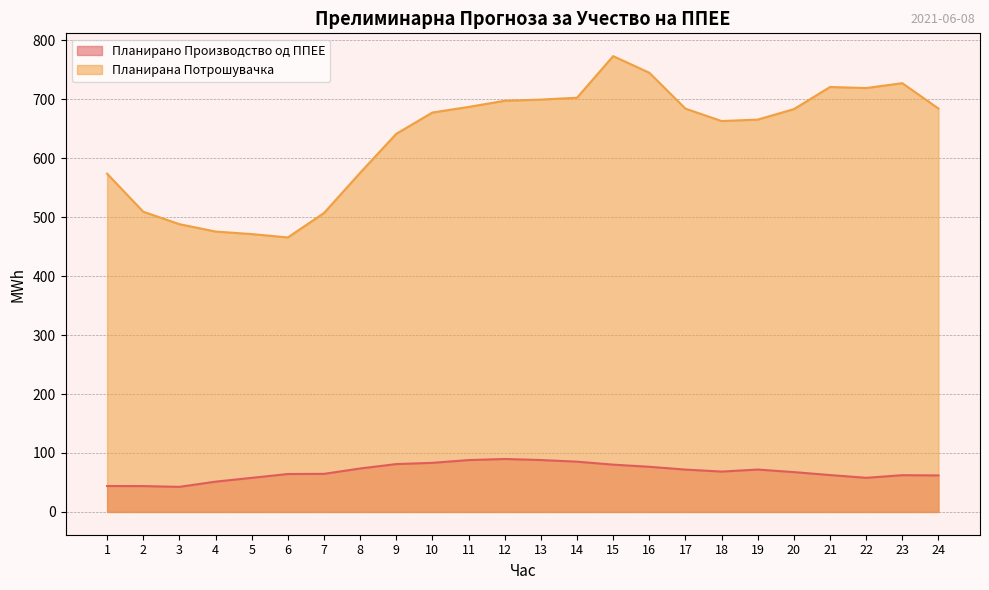

True or false: Планирана Потрошувачка and Планирано Производство од ППЕЕ cross at least once.

False